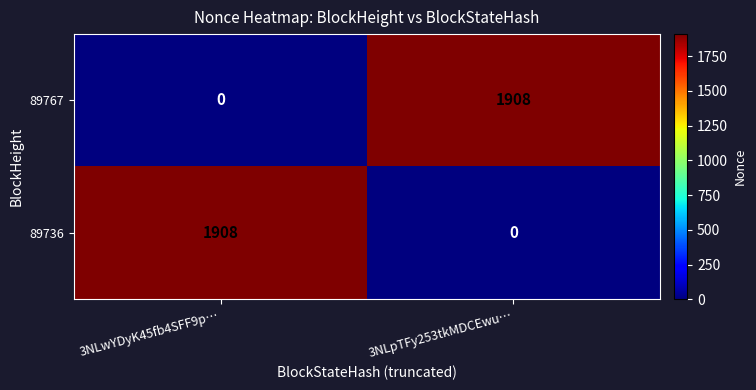

Rank the categories by 89736 value from highest to lowest.

3NLwYDyK45fb4SFF9p…, 3NLpTFy253tkMDCEwu…